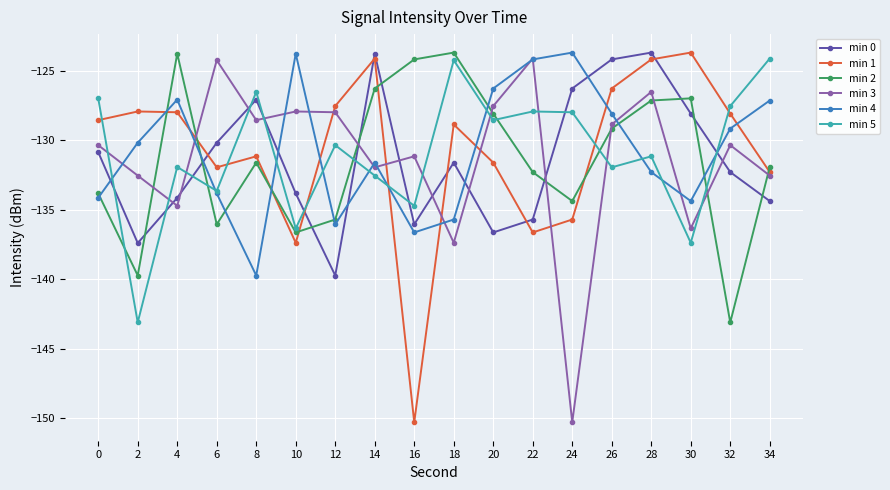

How many intersections are there between min 2 and min 5?

6